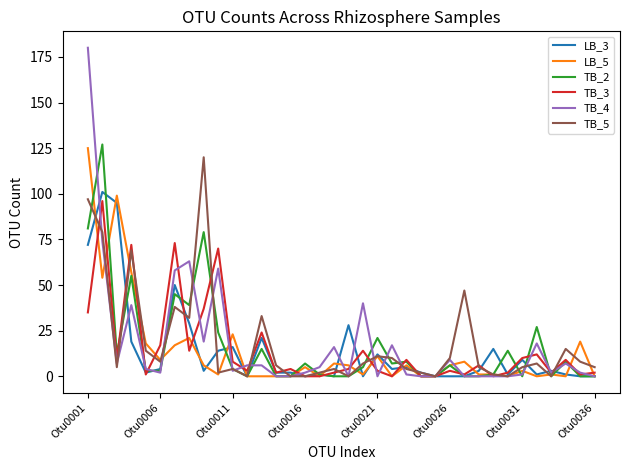

Which series has the largest range (max minus min)?

TB_4